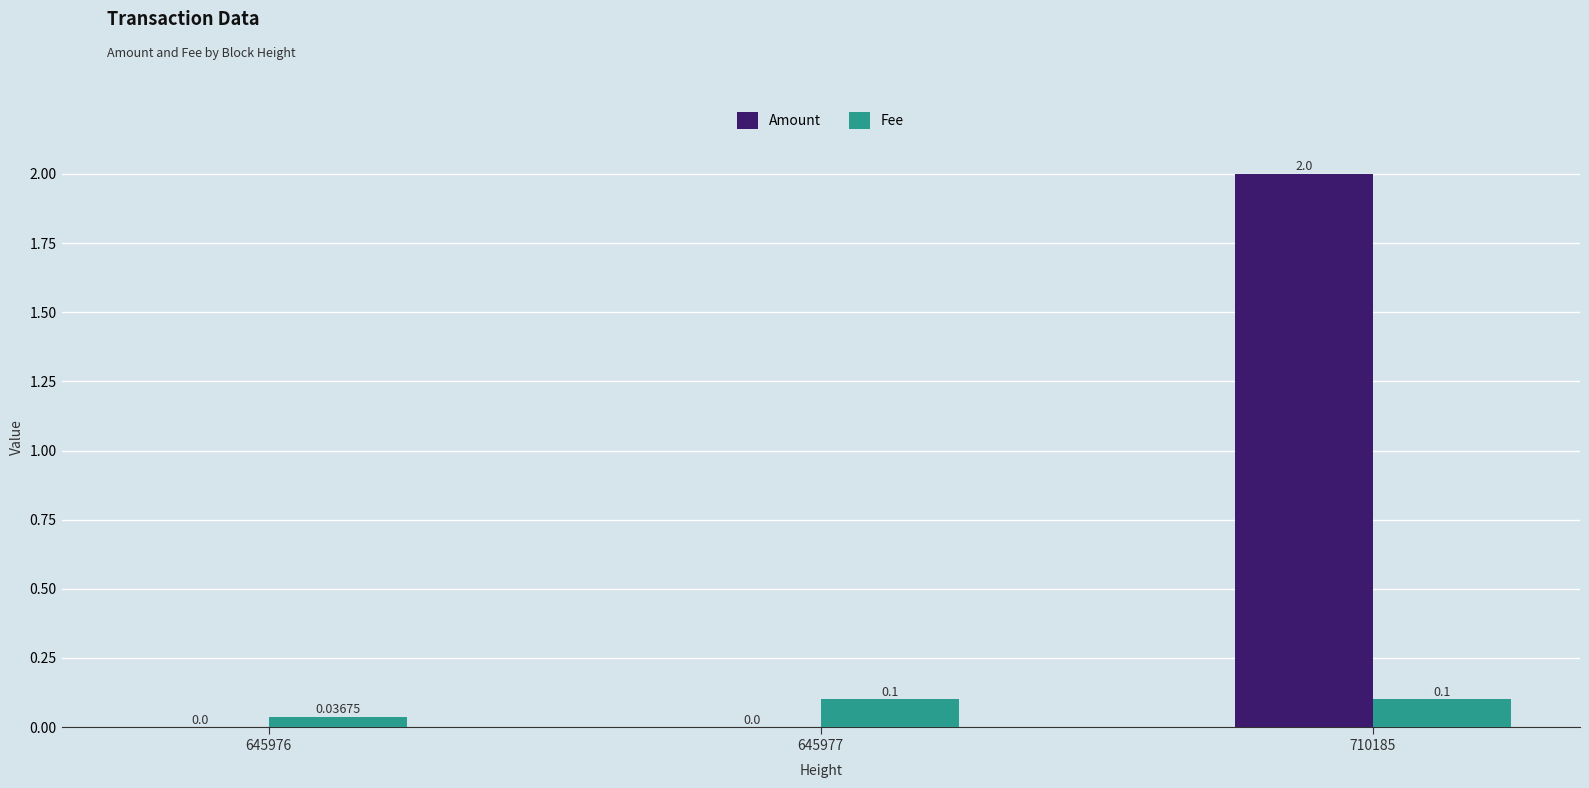

Between 645977 and 710185, which series saw the biggest shift?

Amount